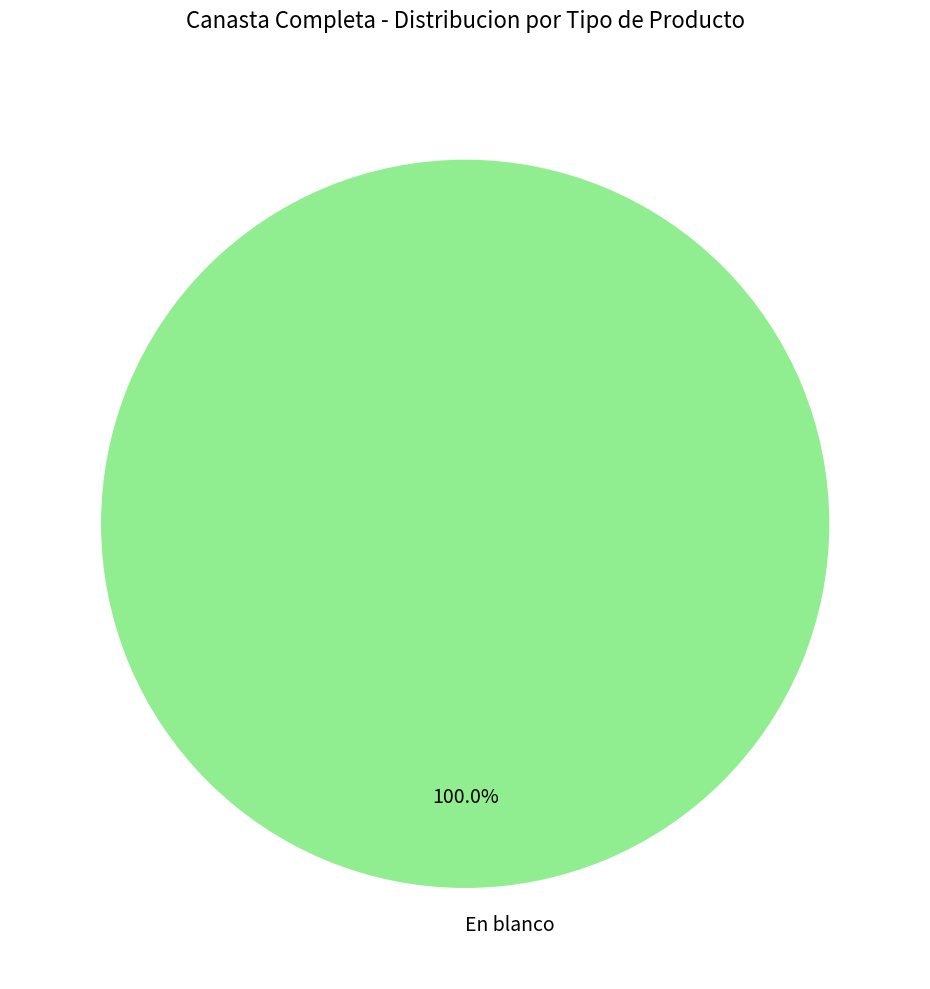

Does En blanco account for over 50% of the chart?

Yes